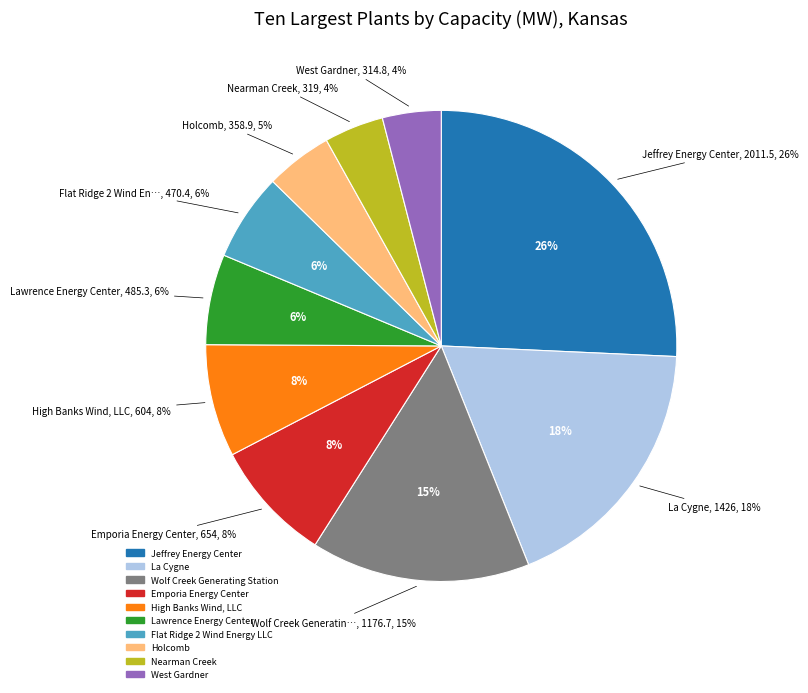

To the nearest percent, what is the average slice percentage?

10%